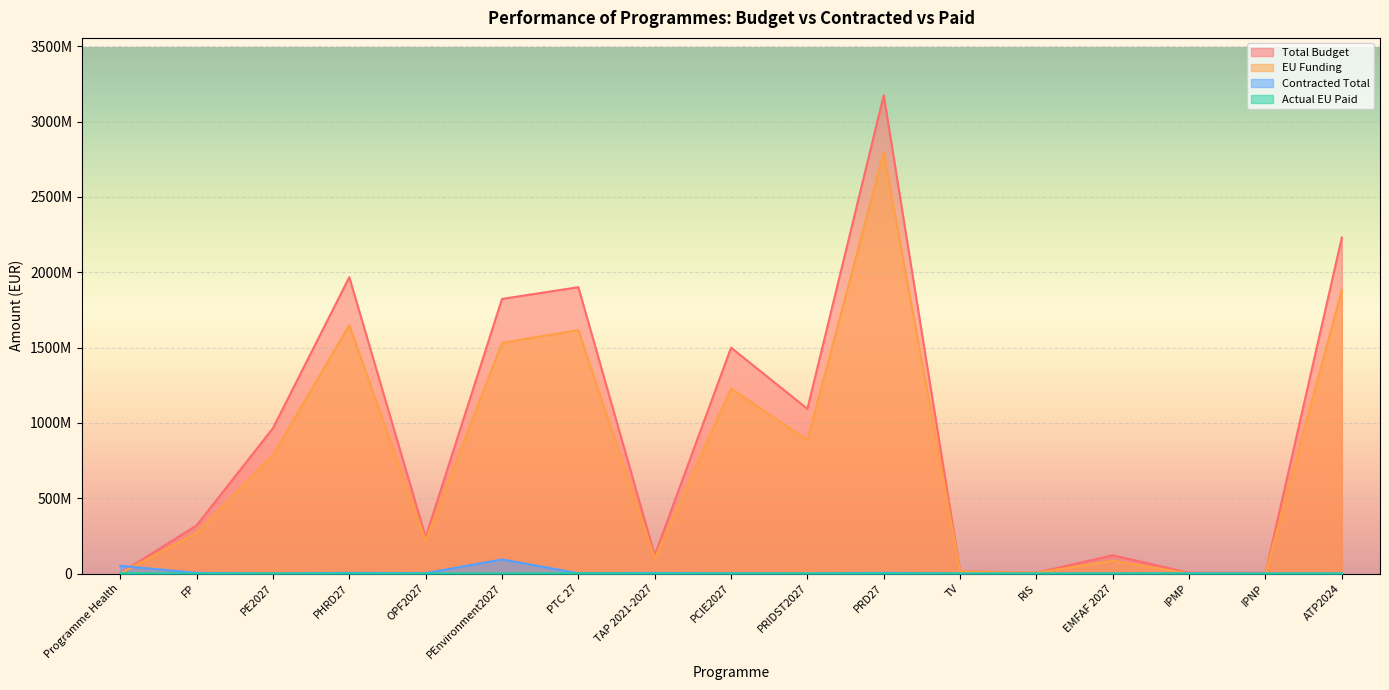

At which label is EU Funding closest to 1397254240?

PEnvironment2027